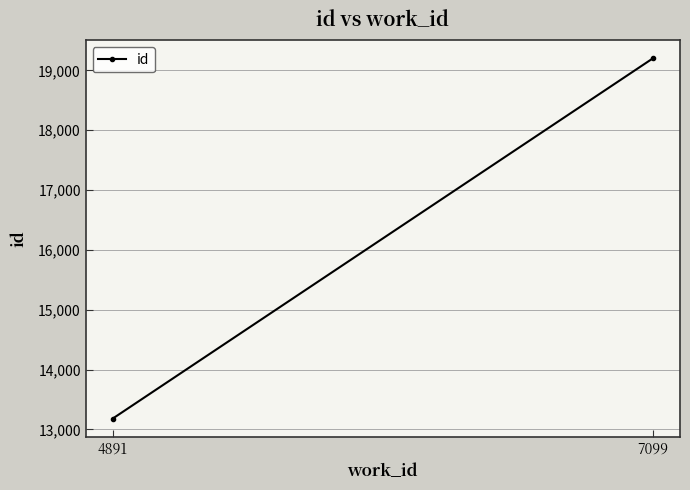

How many lines are shown in the chart?

1